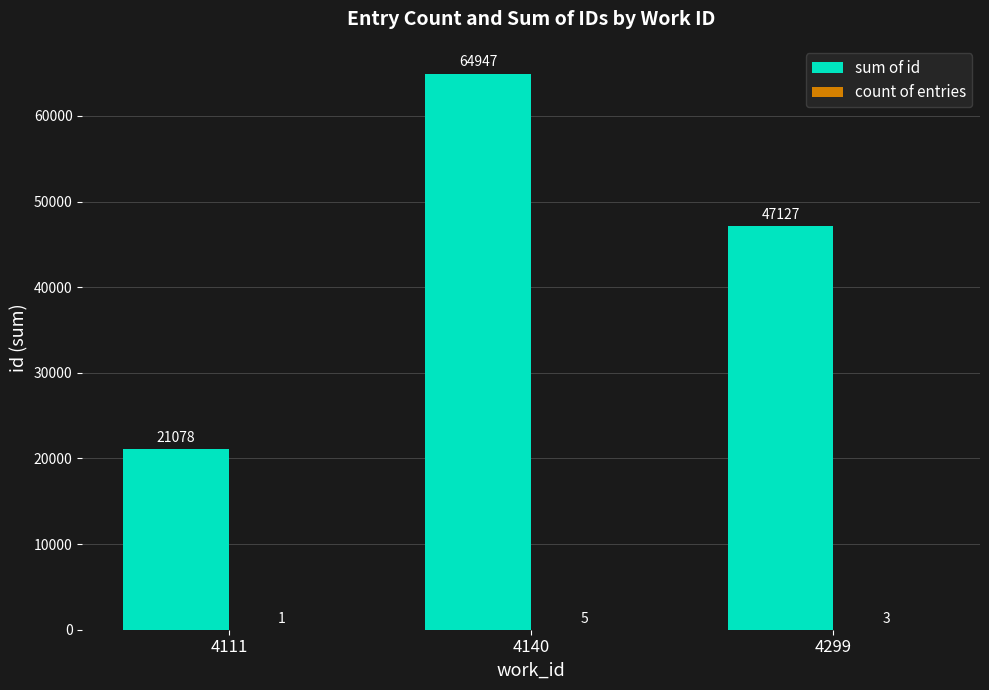

Read the sum of id value at 4111, to the nearest 100.

21100